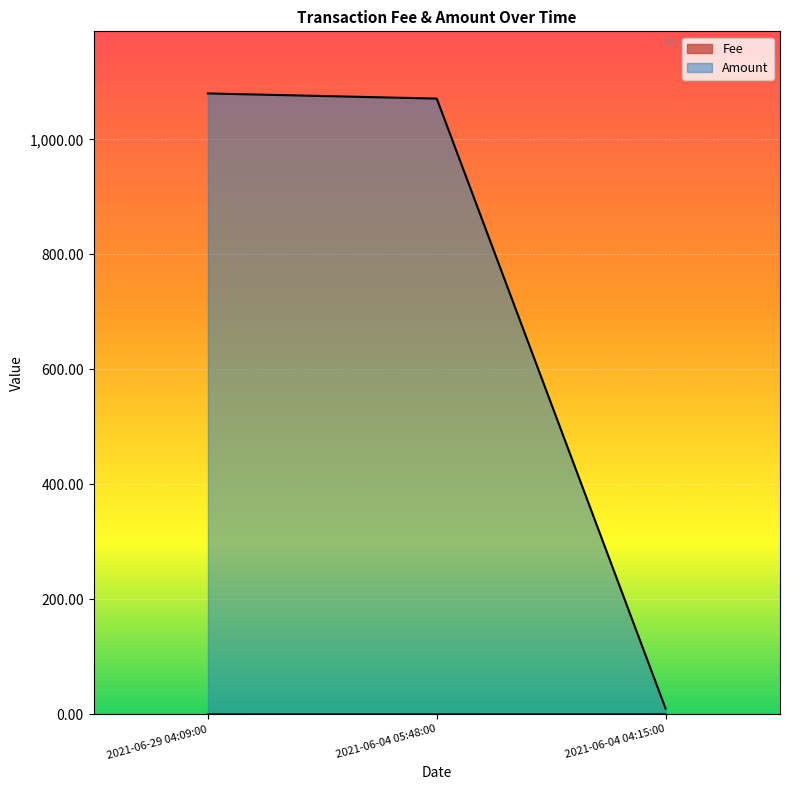

How many categories are shown in the chart?

3